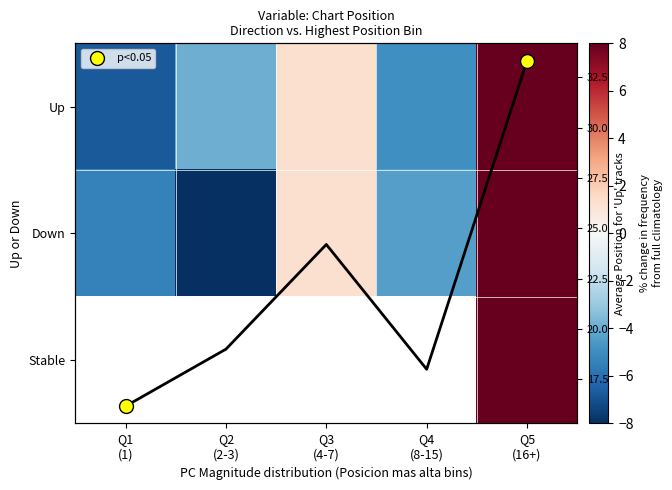

At Q5 (16+), list the series in order from largest to smallest.

Down, Up, Stable